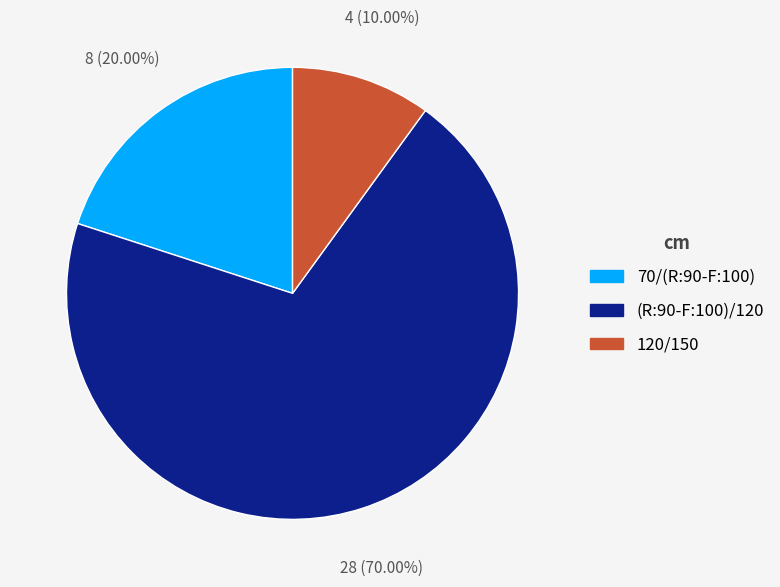

To the nearest percent, what is the average slice percentage?

33%